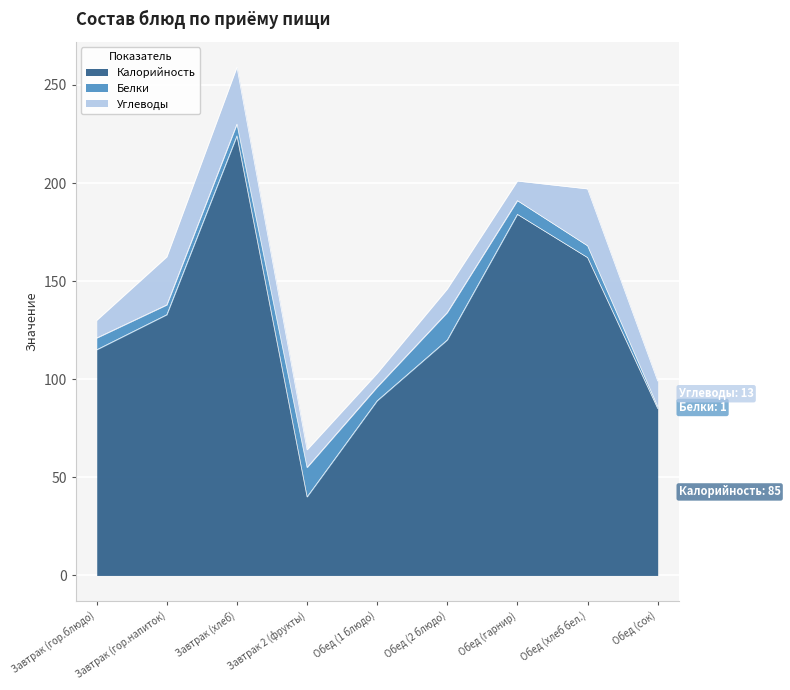

The Углеводы series shows 13.0 at Обед (сок). True or false?

True